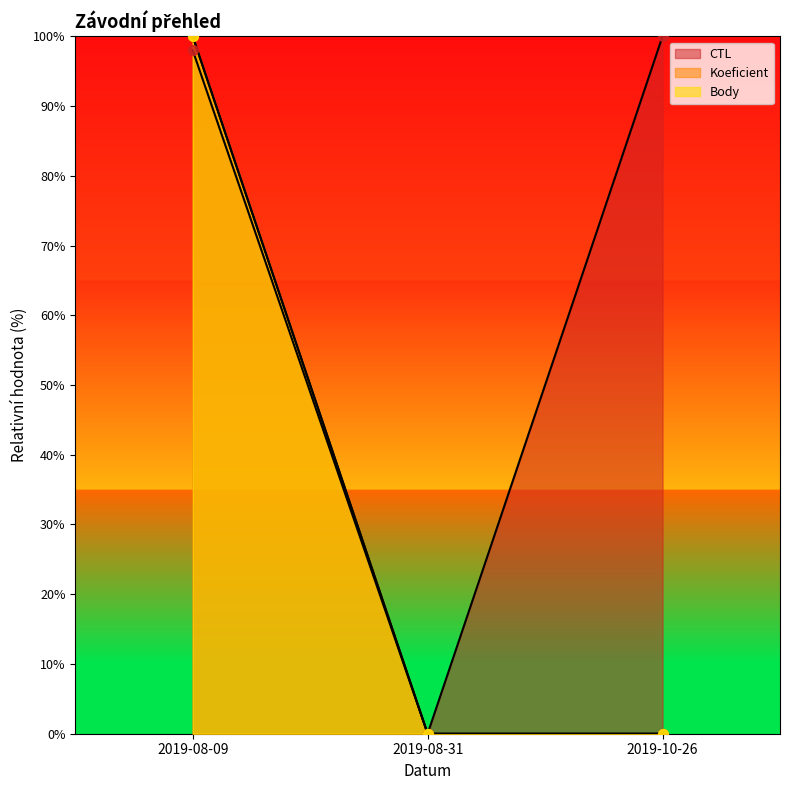

Which series contains the highest Y value?

CTL